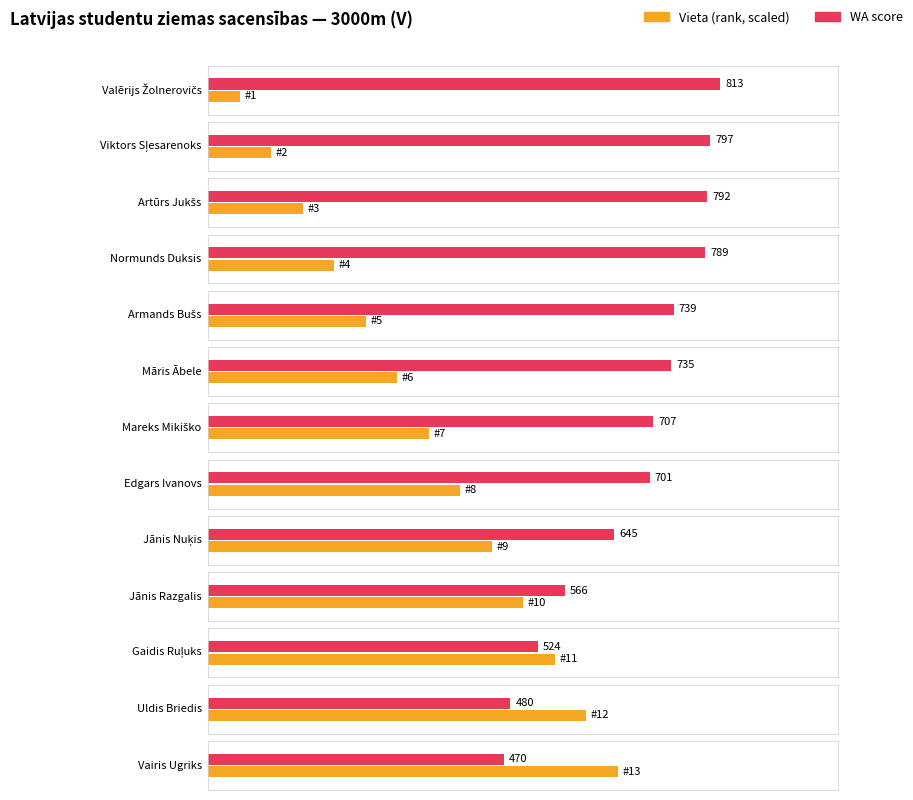

At which category is the sum across all series the highest?

Valērijs Žolnerovičs